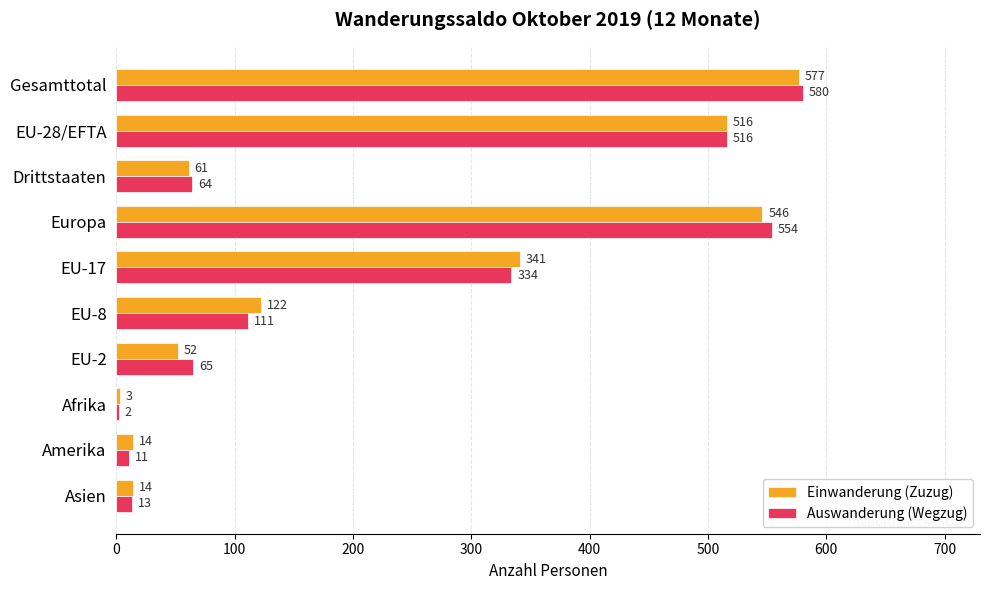

Is it true that Auswanderung (Wegzug) equals 516 at EU-28/EFTA?

True